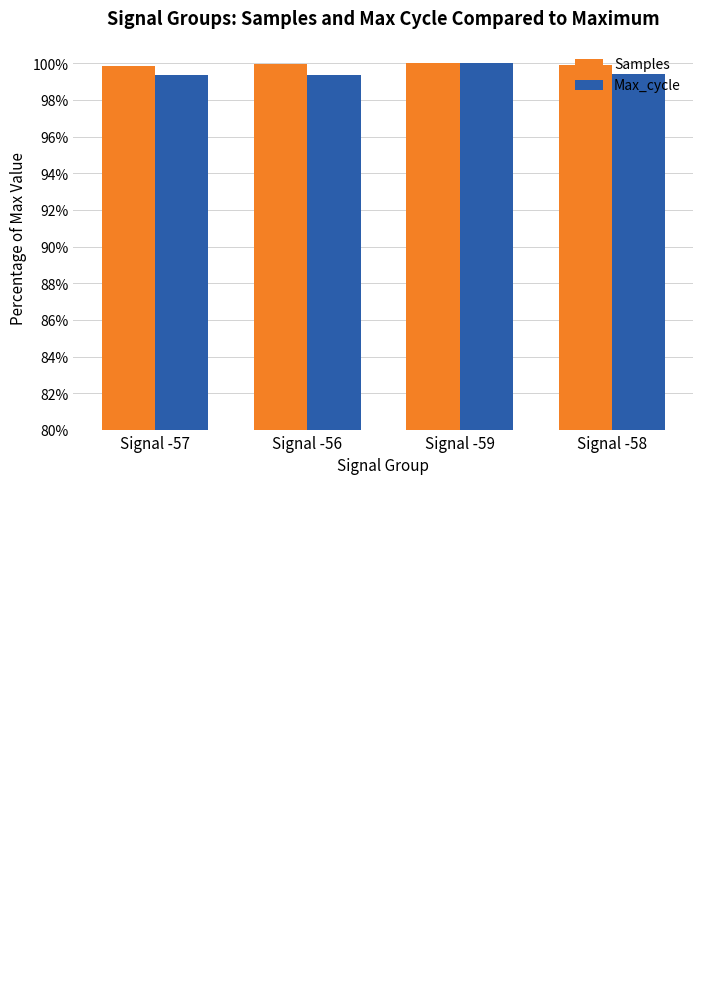

The Samples series shows 157.2 at Signal -57. True or false?

False